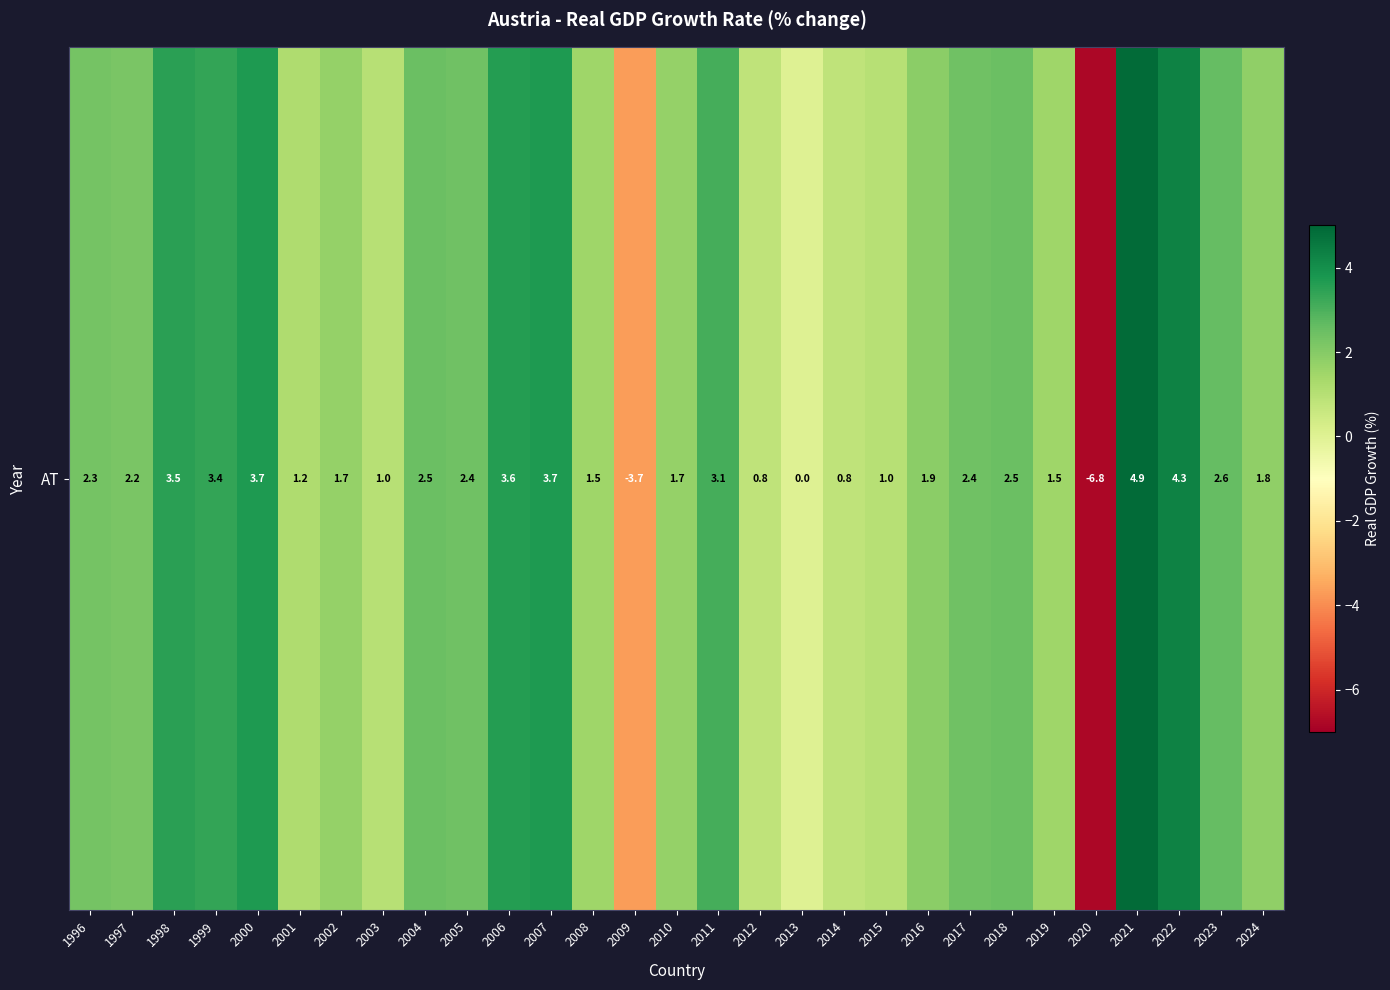

Which label corresponds to the smallest value in the chart?

2020